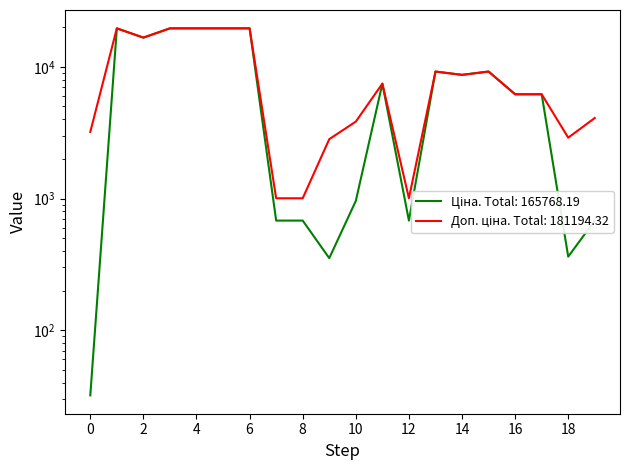

How many values in the Ціна series are below 7444?

10